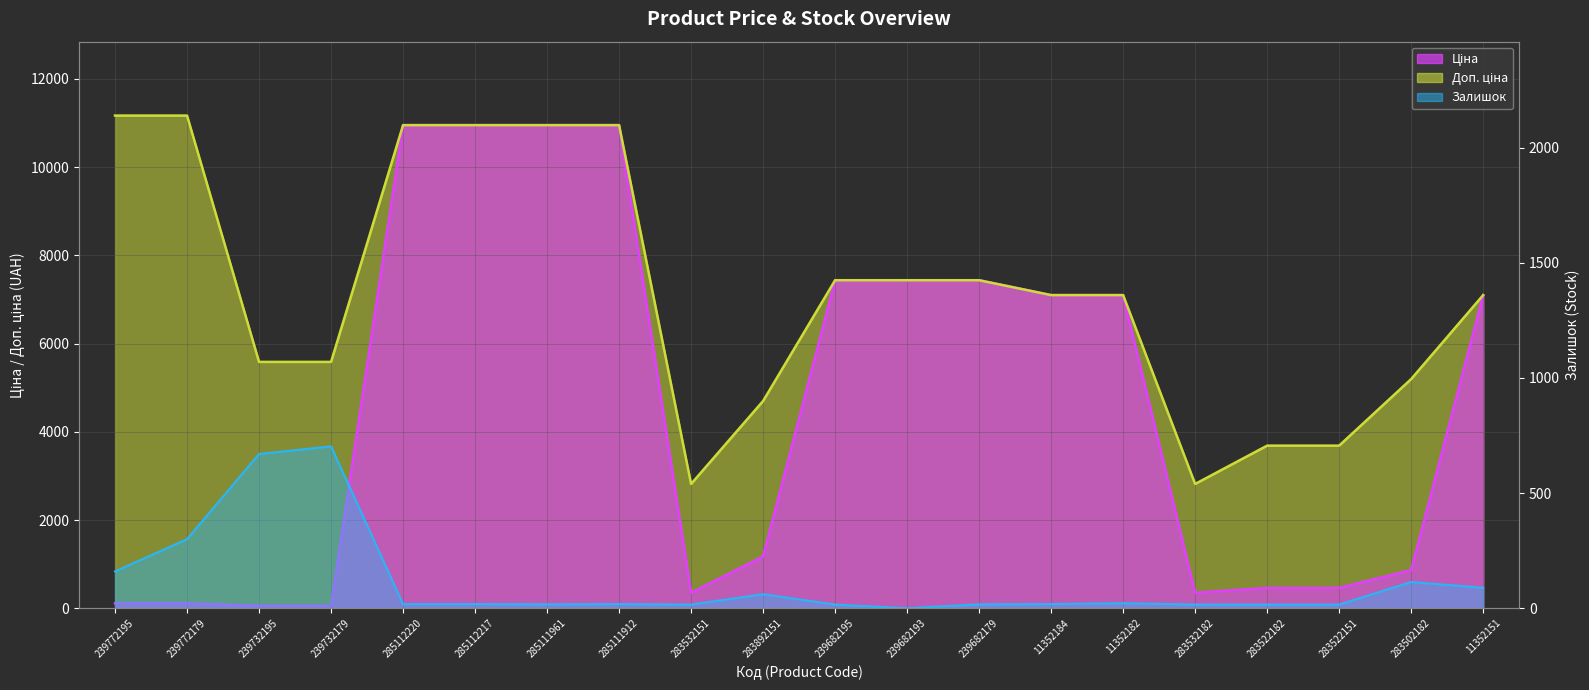

Is the value of Залишок (line) at 239772195 greater than the value of Ціна (line) at 285111912?

No